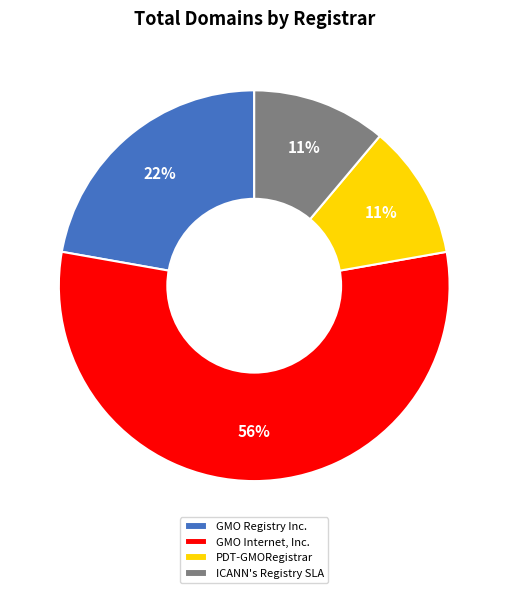

What is the largest slice in the pie chart?

GMO Internet, Inc.